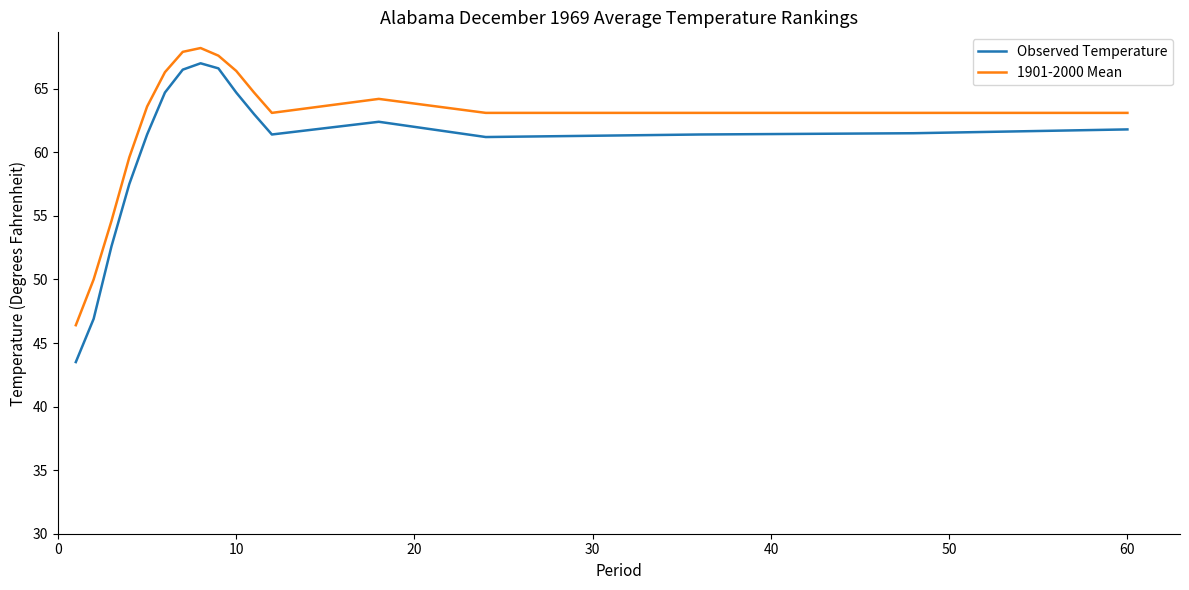

What is the highest value of the 1901-2000 Mean series?

68.2